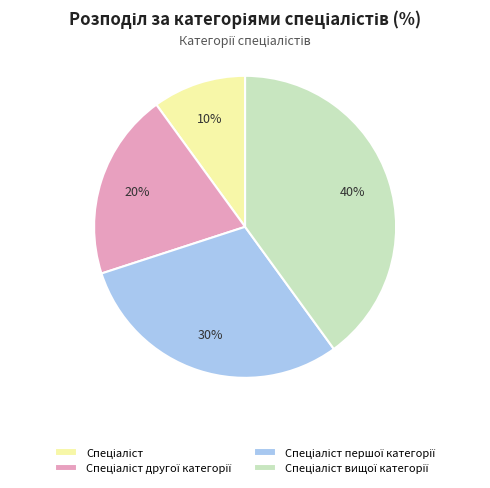

How many segments does this pie chart have?

4